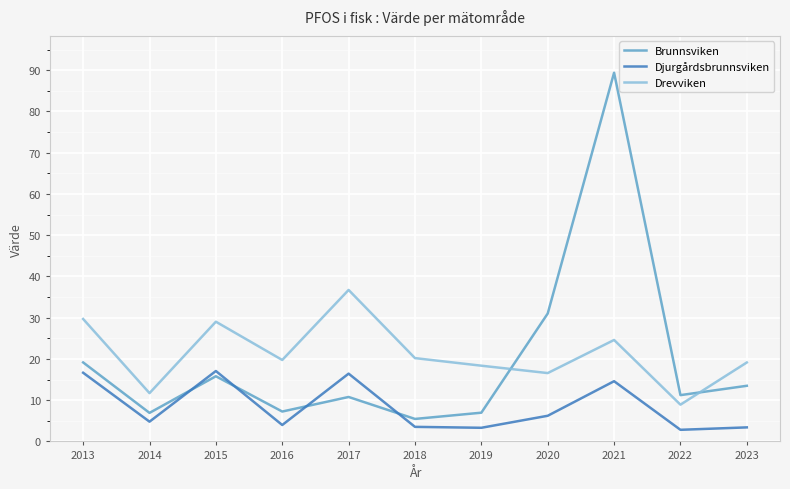

What is the spread (max minus min) of values at 2013?

13.0